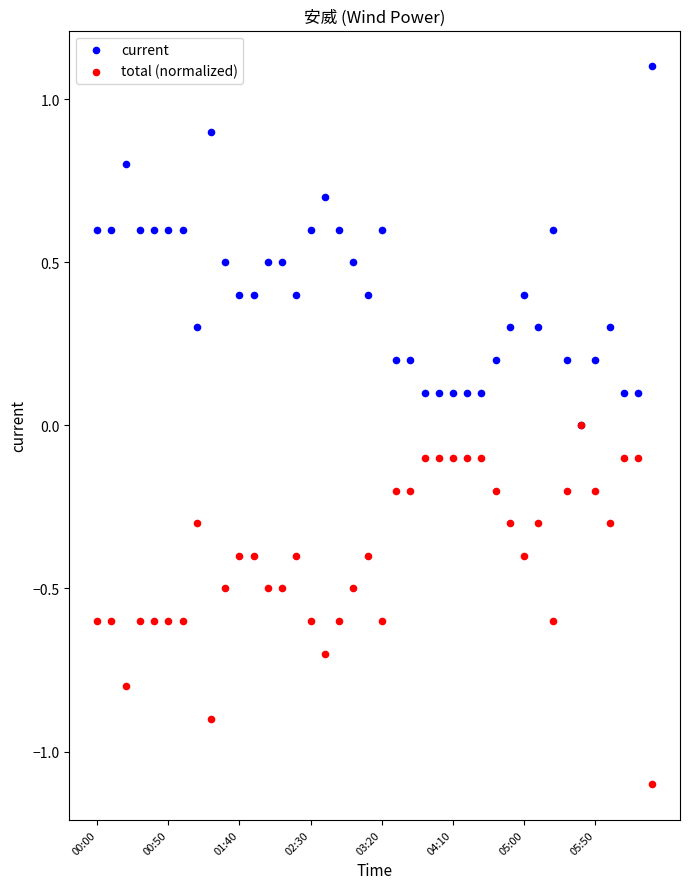

What are all the series names shown in the legend?

current, total (normalized)